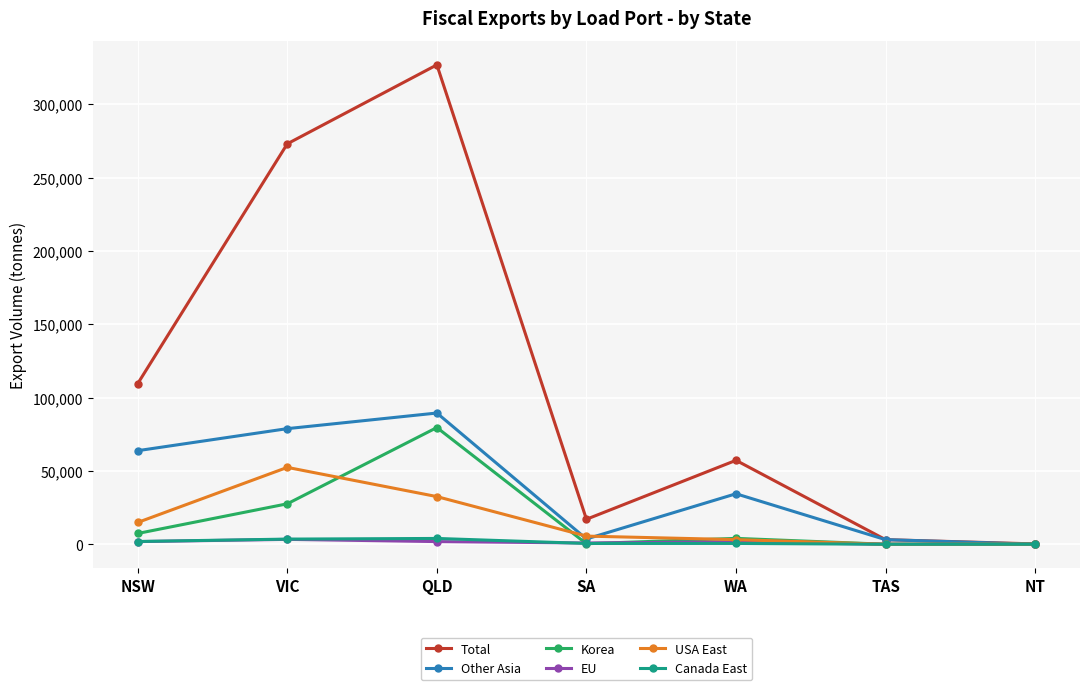

Which series has the largest total across all categories?

Total